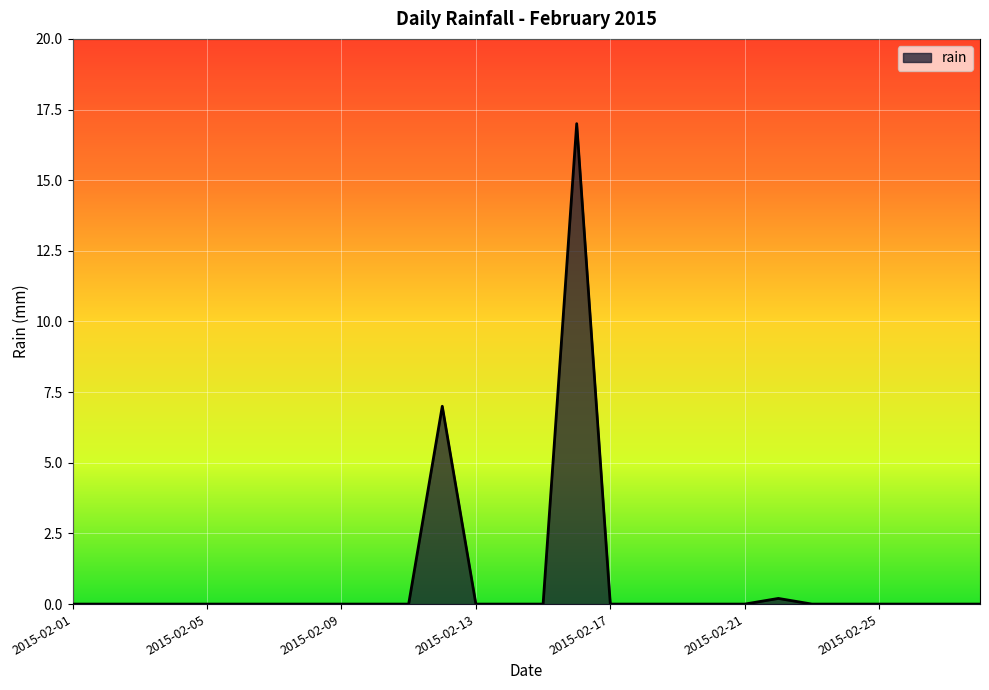

Does the chart have visible grid lines?

Yes